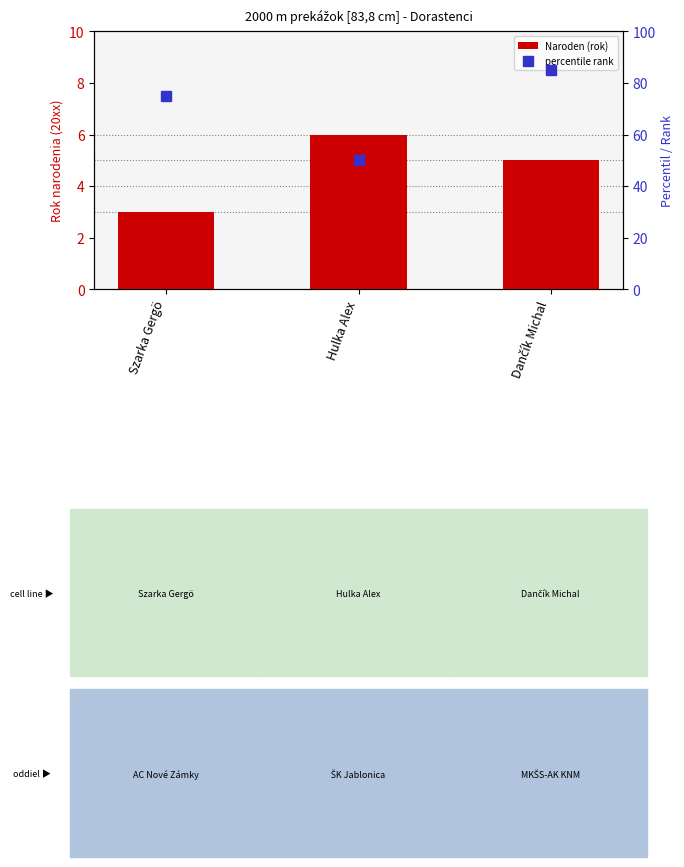

Reading left to right, what are all the values shown in this chart?

Naroden (rok): 3	6	5
percentile rank: 75	50	85